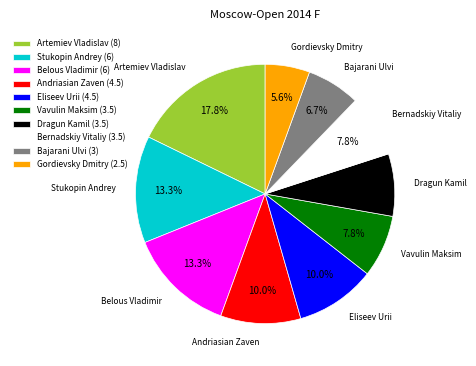

Does Vavulin Maksim represent more than half of the total?

No